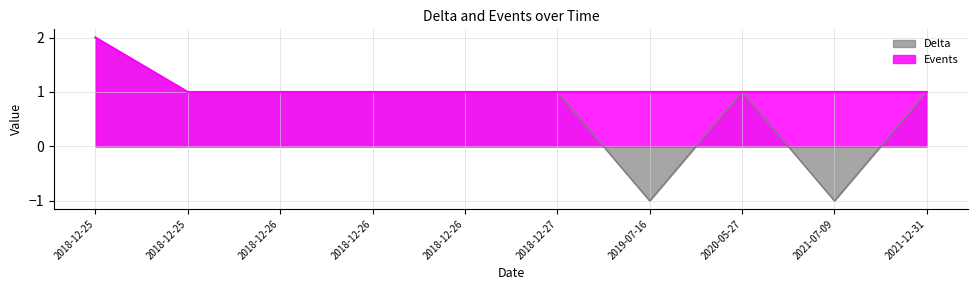

What is the total value across all series at 2018-12-26?

2